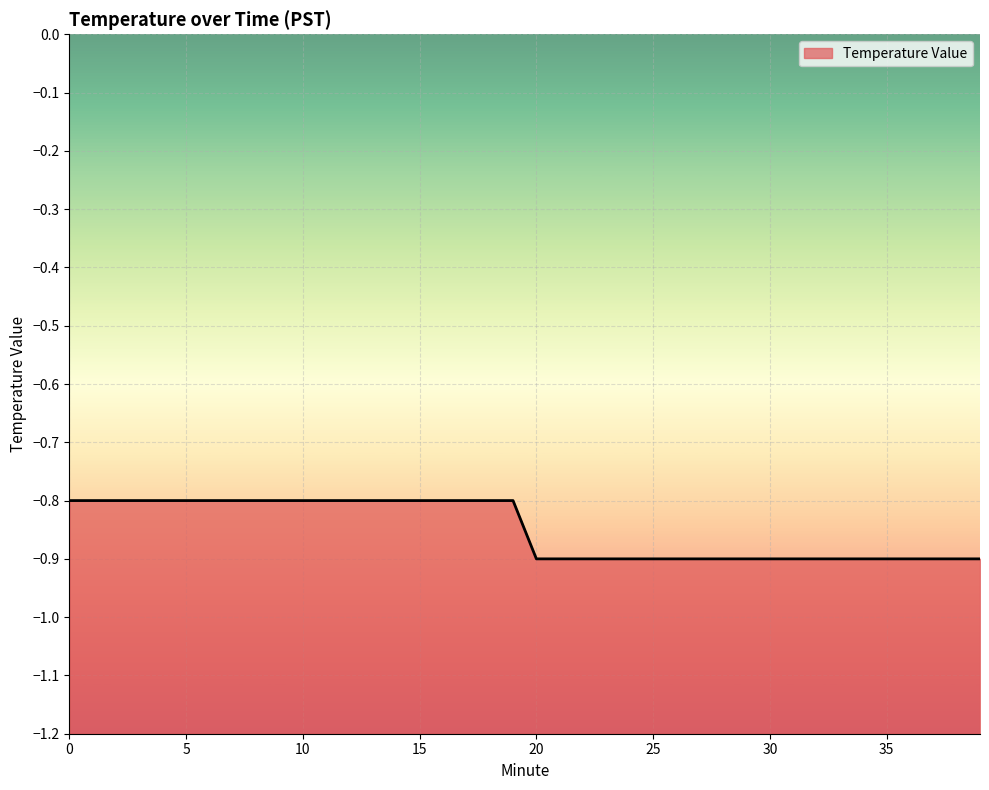

Which has a higher value, 12 or 32?

12